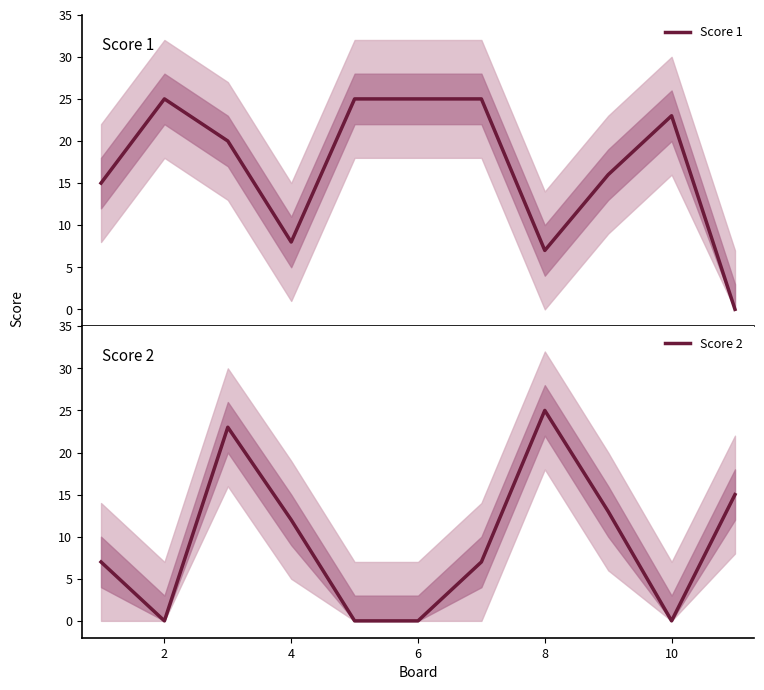

Which series has the largest range (max minus min)?

Score 1